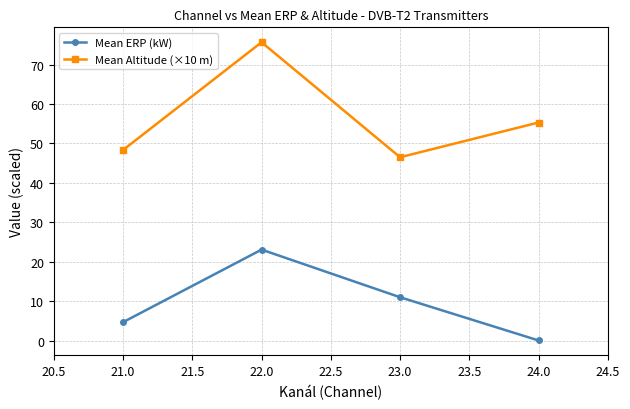

The Mean Altitude (×10 m) series shows 69.9 at 23.0. True or false?

False